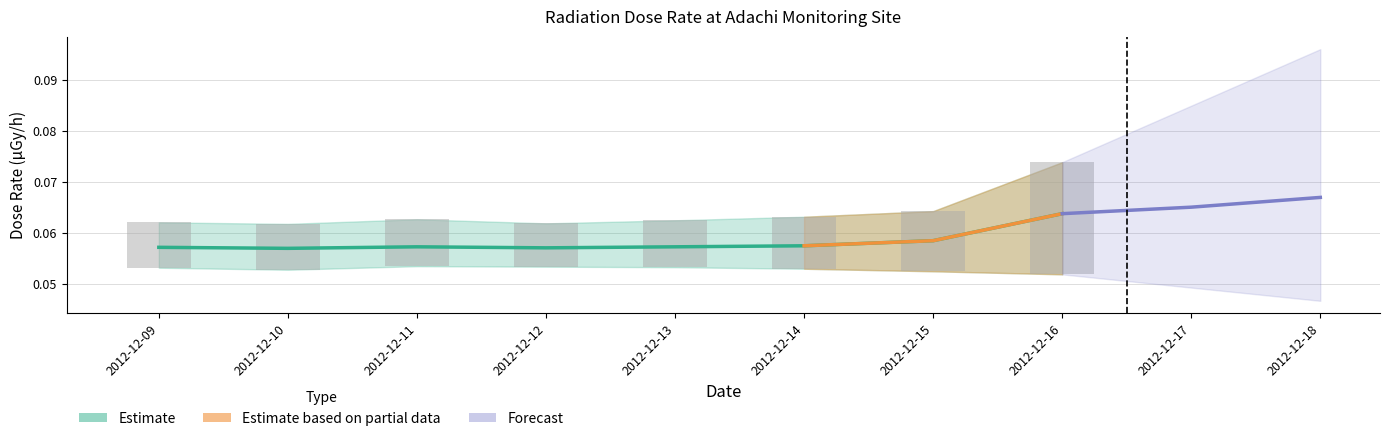

The value of average at 2012-12-16 is 0.0. True or false?

False